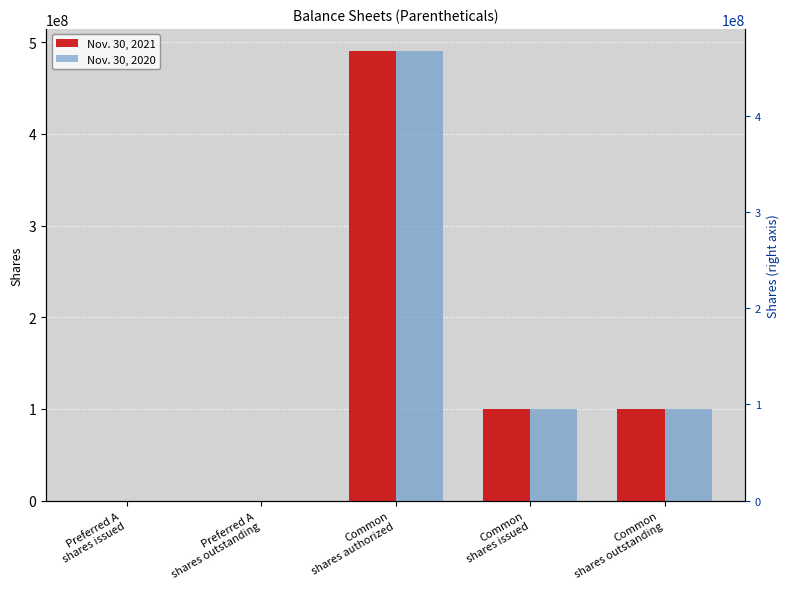

Reading left to right, extract all data points from this chart.

Nov. 30, 2021: Preferred A
shares issued=150000	Preferred A
shares outstanding=150000	Common
shares authorized=490000000	Common
shares issued=99985500	Common
shares outstanding=99985500
Nov. 30, 2020: Preferred A
shares issued=100000	Preferred A
shares outstanding=100000	Common
shares authorized=490000000	Common
shares issued=99985500	Common
shares outstanding=99985500